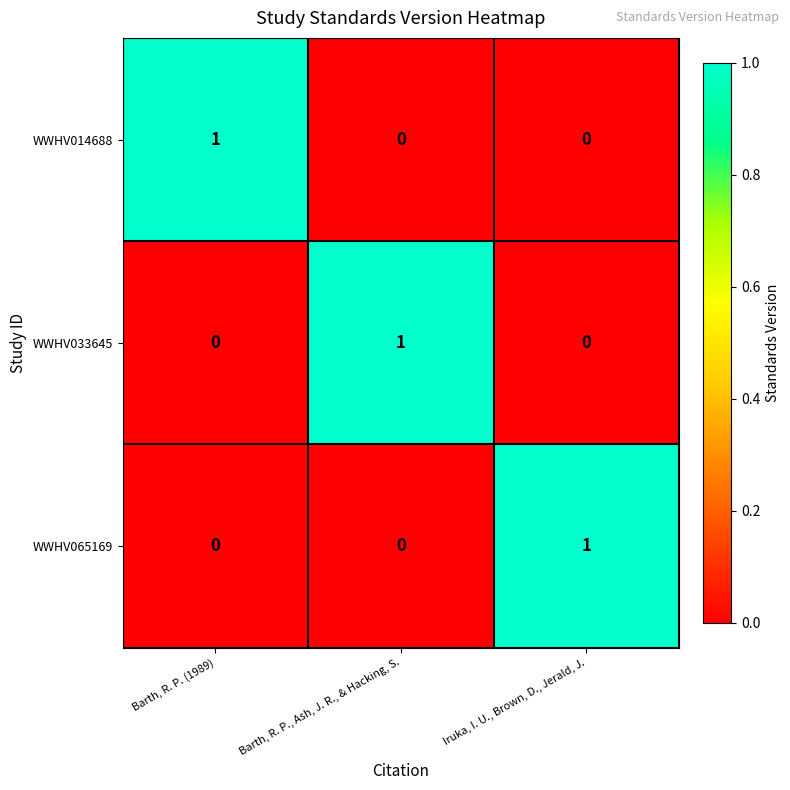

Reading right to left, list all the values displayed in this chart.

WWHV014688: Iruka, I. U., Brown, D., Jerald, J.=0	Barth, R. P., Ash, J. R., & Hacking, S.=0	Barth, R. P. (1989)=1
WWHV033645: Iruka, I. U., Brown, D., Jerald, J.=0	Barth, R. P., Ash, J. R., & Hacking, S.=1	Barth, R. P. (1989)=0
WWHV065169: Iruka, I. U., Brown, D., Jerald, J.=1	Barth, R. P., Ash, J. R., & Hacking, S.=0	Barth, R. P. (1989)=0